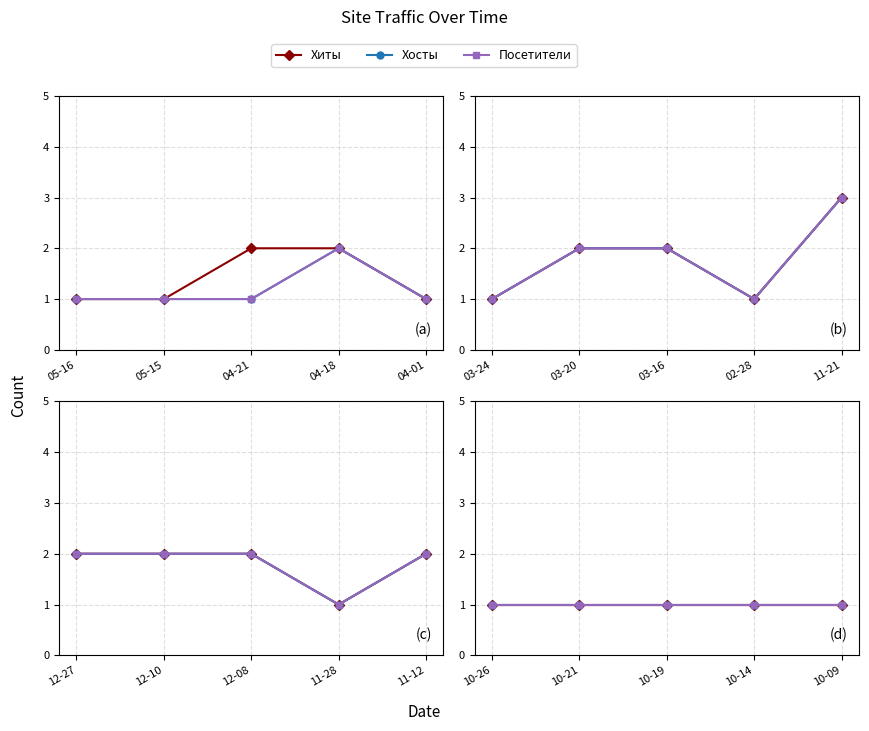

At how many categories does at least one series exceed 1?

9